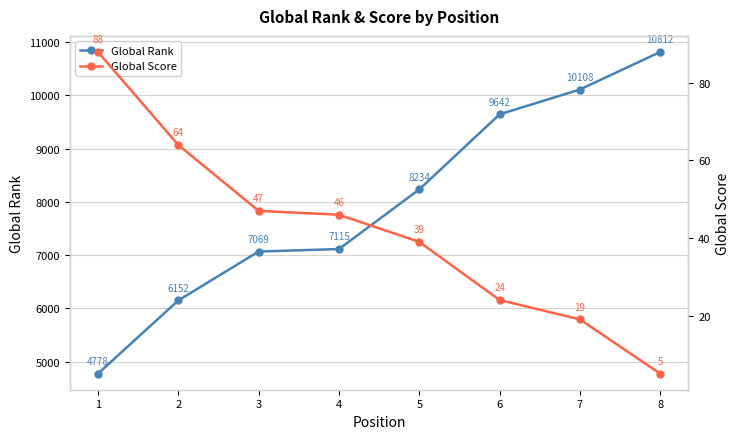

What is the maximum value for Global Rank?

10812